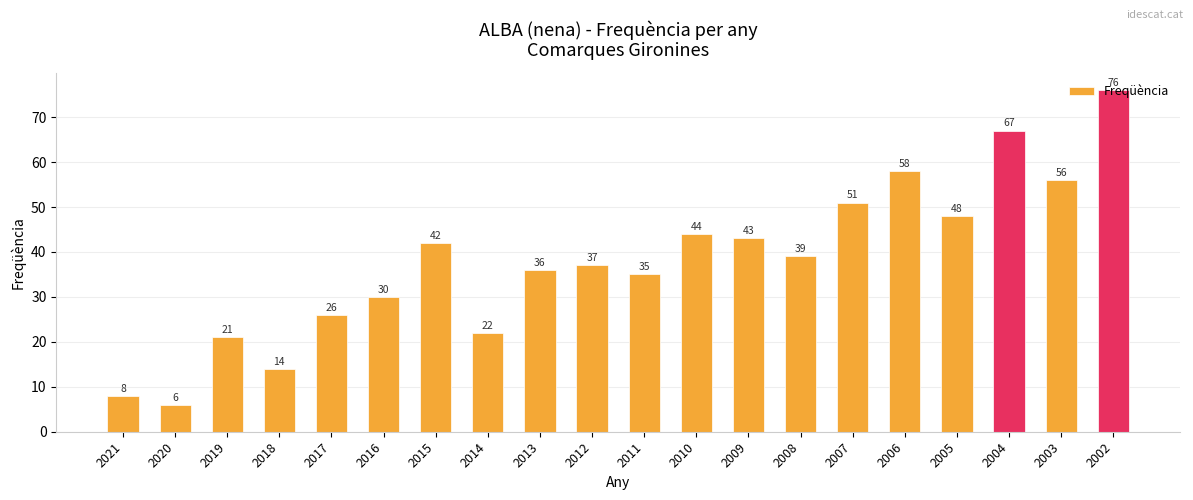

What is the sum of all values?

759